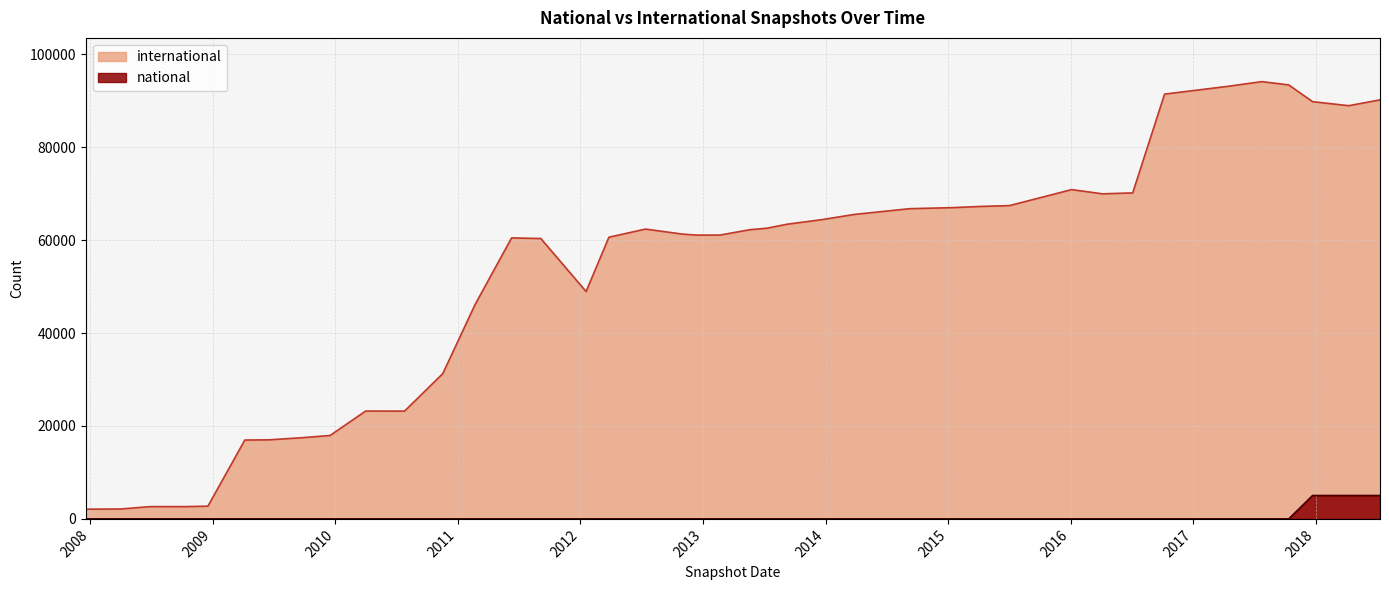

True or false: international has more than 0 interior local peaks.

True